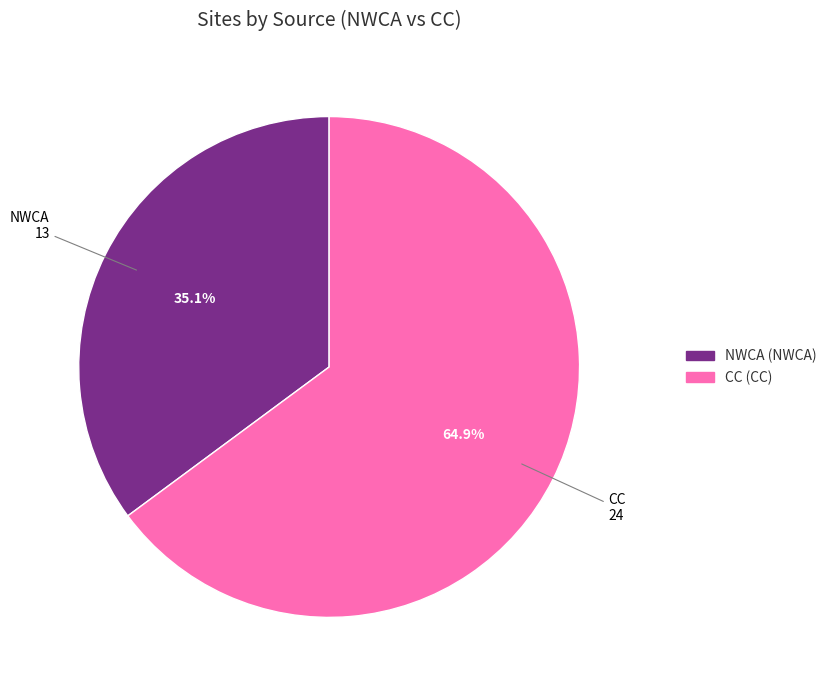

To the nearest percent, what is the average slice percentage?

50%